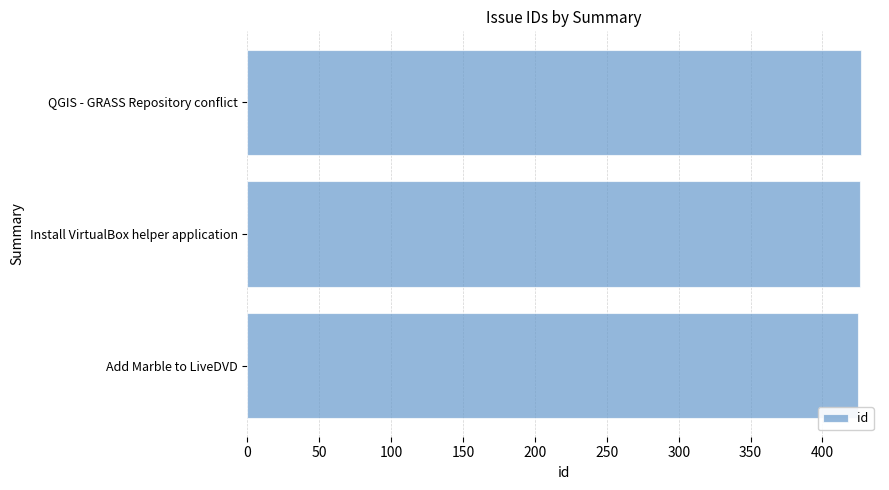

Approximately how many times larger is the value at QGIS - GRASS Repository conflict compared to Add Marble to LiveDVD?

1.0